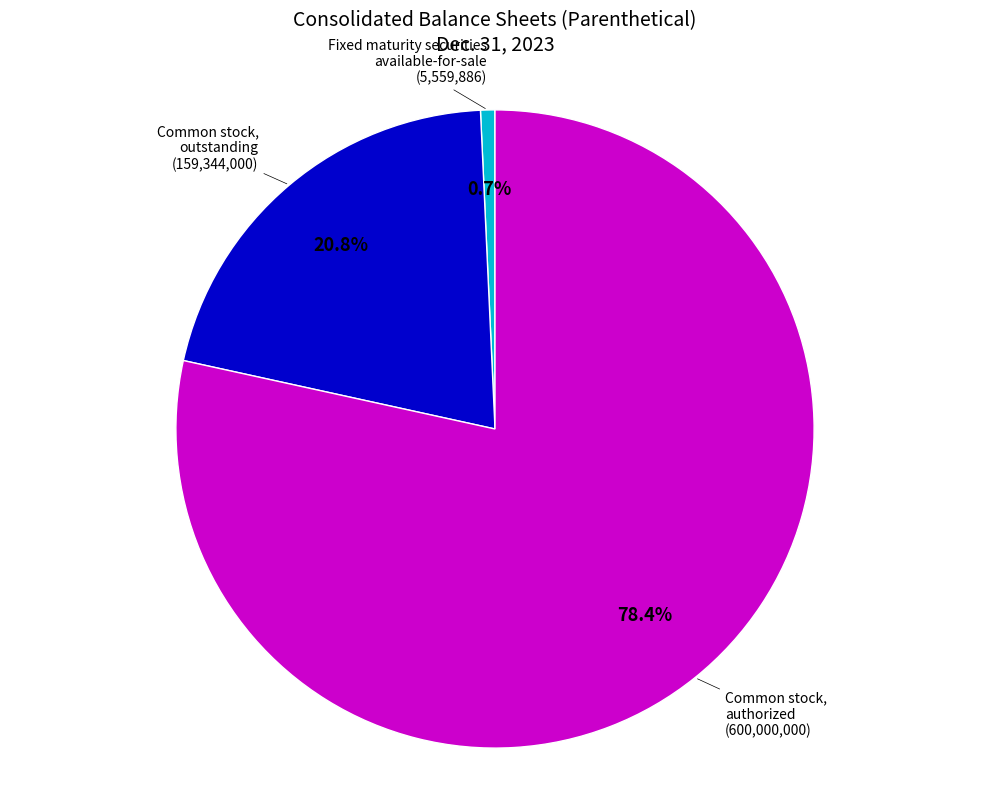

Is there any slice that represents more than half of the pie?

Yes